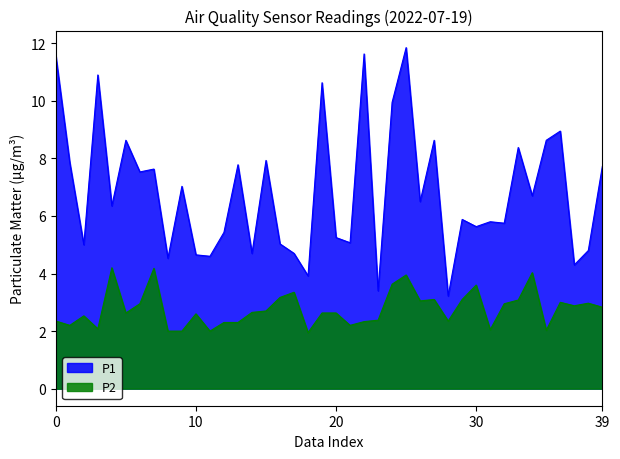

Which series has the widest spread of values?

P1